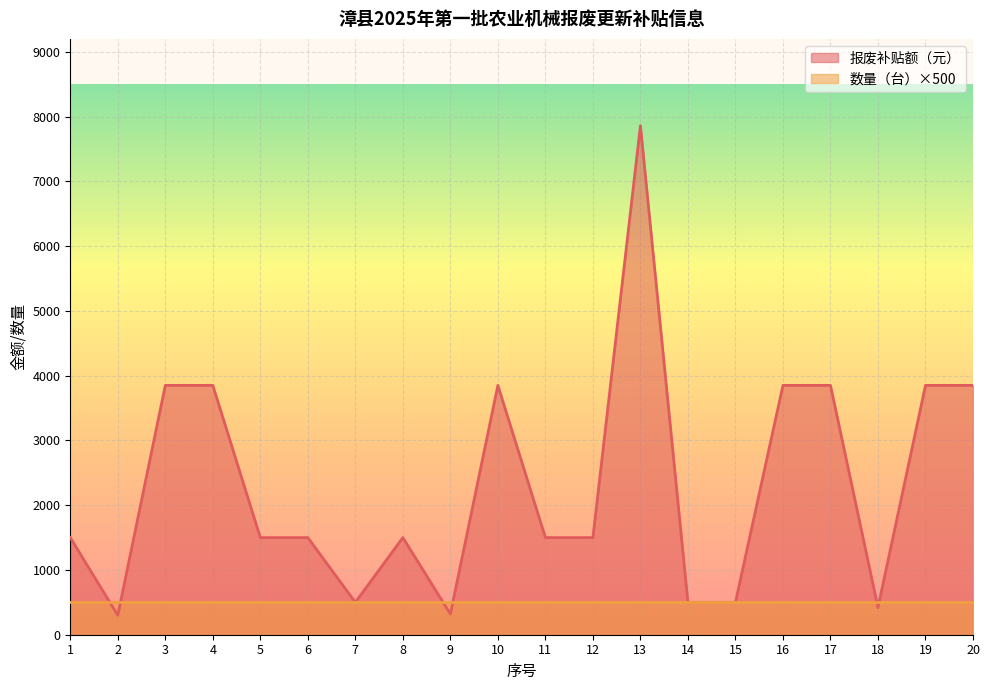

Reading right to left, extract all data points from this chart.

3850	3850	420	3850	3850	500	500	7860	1500	1500	3850	320	1500	500	1500	1500	3850	3850	300	1500